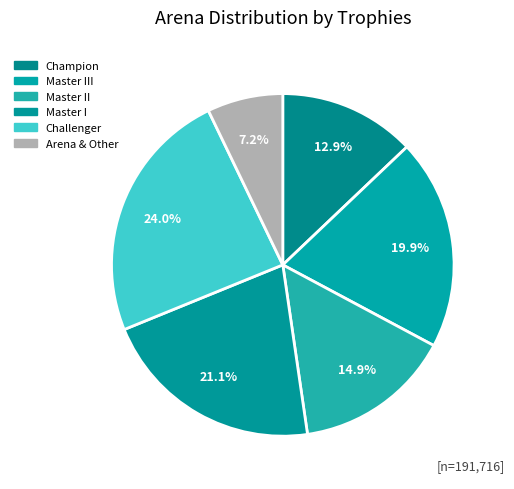

Which slice is the smallest?

Arena & Other